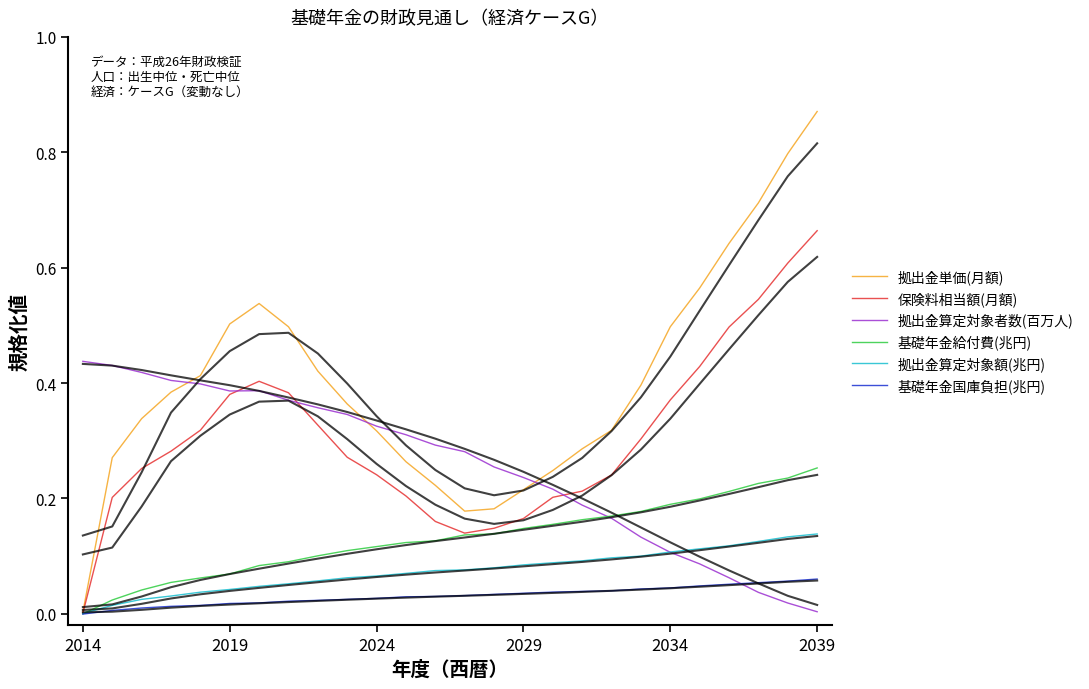

What is the value of the 保険料相当額(月額) point at the 23rd from the left?

0.5